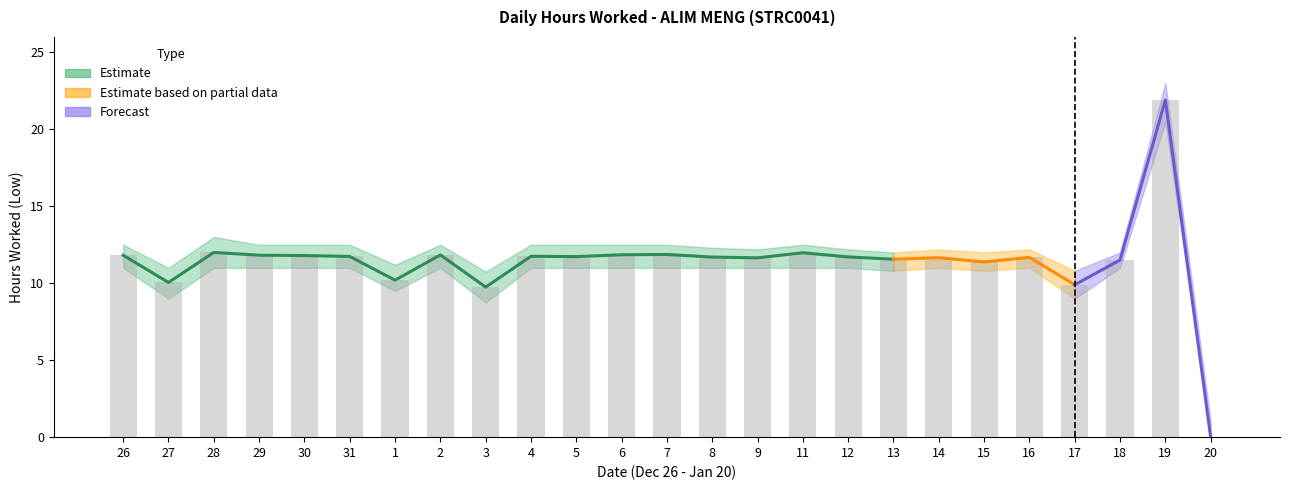

The lower_band series shows 4.0 at 4. True or false?

False